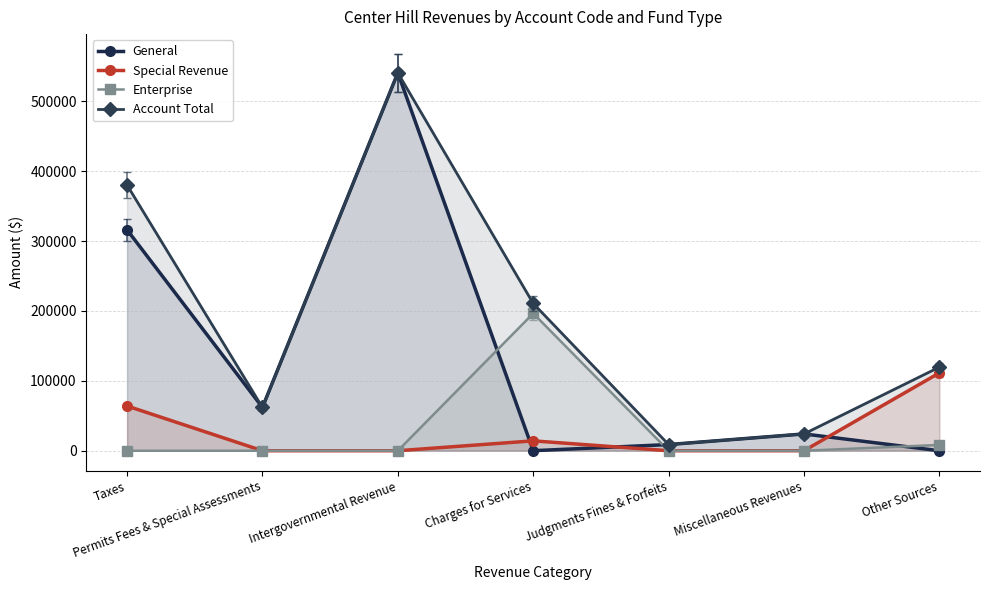

Does the chart have visible grid lines?

Yes